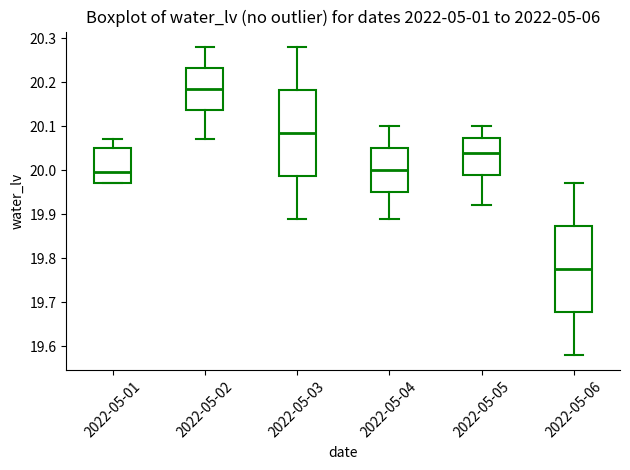

Reading left to right, read every box against the y-axis: the position of its median line, the range the box covers, and the ends of its whiskers. The values are not printed on the chart, so give them approximately, as read against the axis.

2022-05-01: median 20.00, box 19.97 to 20.05, whiskers 19.97 to 20.07
2022-05-02: median 20.19, box 20.14 to 20.23, whiskers 20.07 to 20.28
2022-05-03: median 20.09, box 19.99 to 20.18, whiskers 19.89 to 20.28
2022-05-04: median 20.00, box 19.95 to 20.05, whiskers 19.89 to 20.10
2022-05-05: median 20.04, box 19.99 to 20.07, whiskers 19.92 to 20.10
2022-05-06: median 19.78, box 19.68 to 19.87, whiskers 19.58 to 19.97